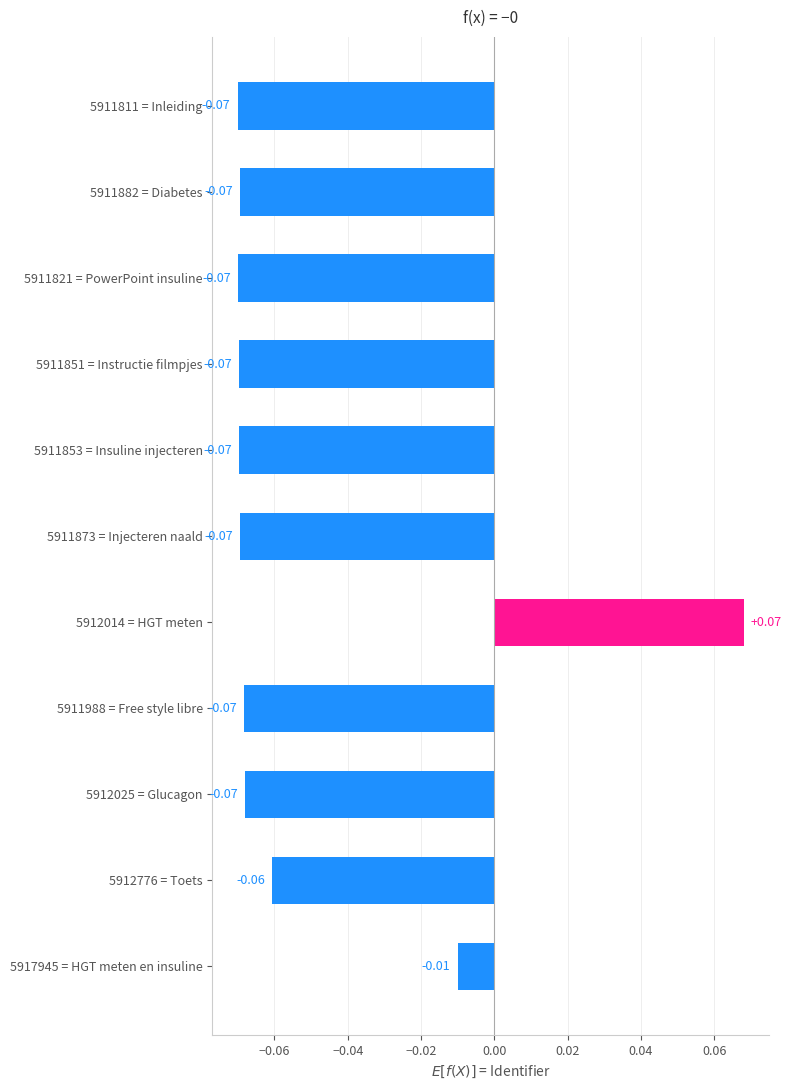

Where is the data nearest to the value 0?

5917945 = HGT meten en insuline